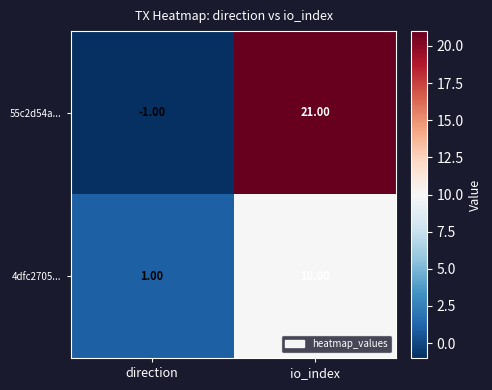

Is the value of 55c2d54a... at io_index greater than the value of 4dfc2705... at io_index?

Yes